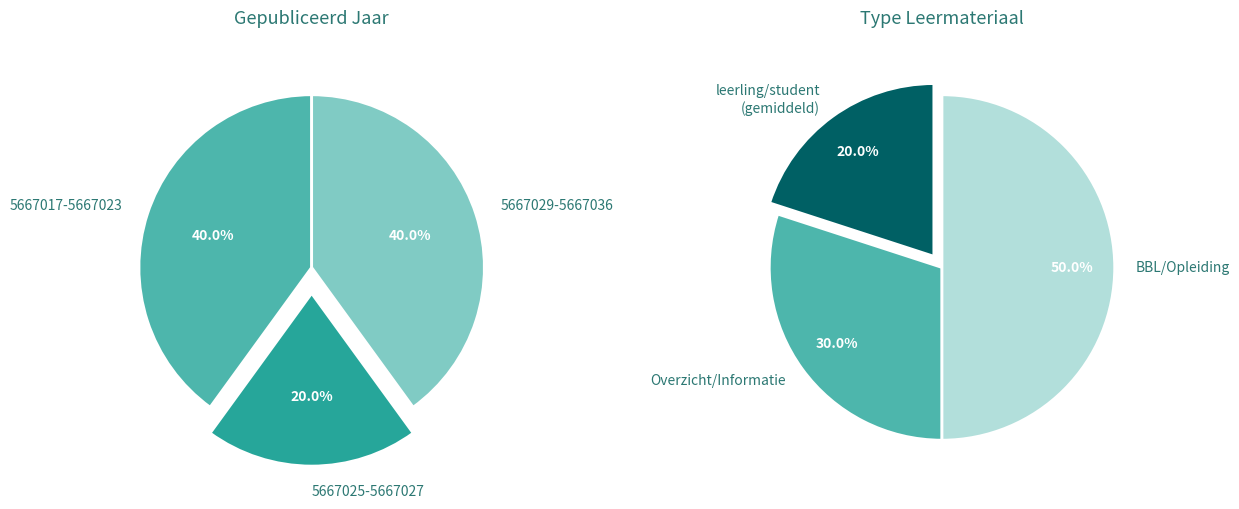

The Eenjarig slice represents 3% of the pie. True or false?

False